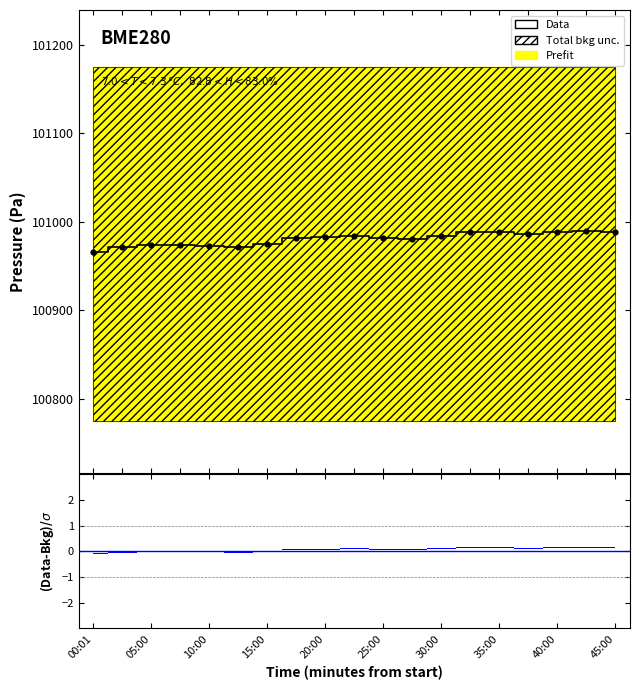

Which has a higher value, 35:00 or 25:00?

35:00